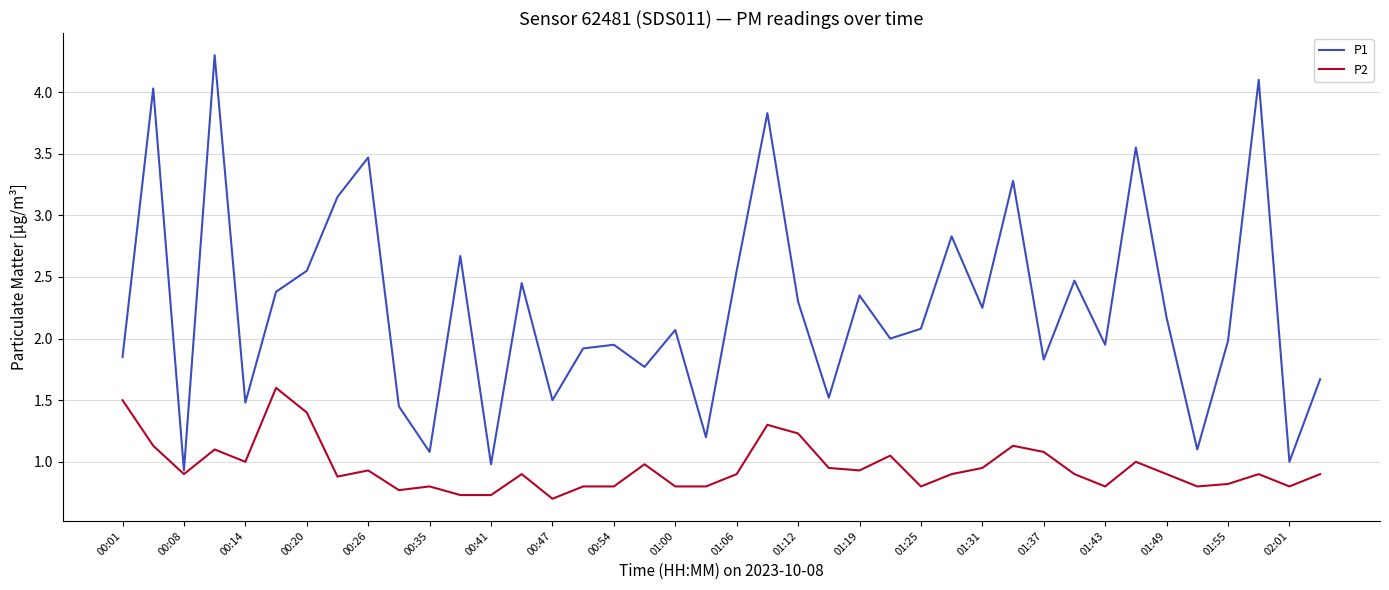

What is the smallest value displayed?

0.7